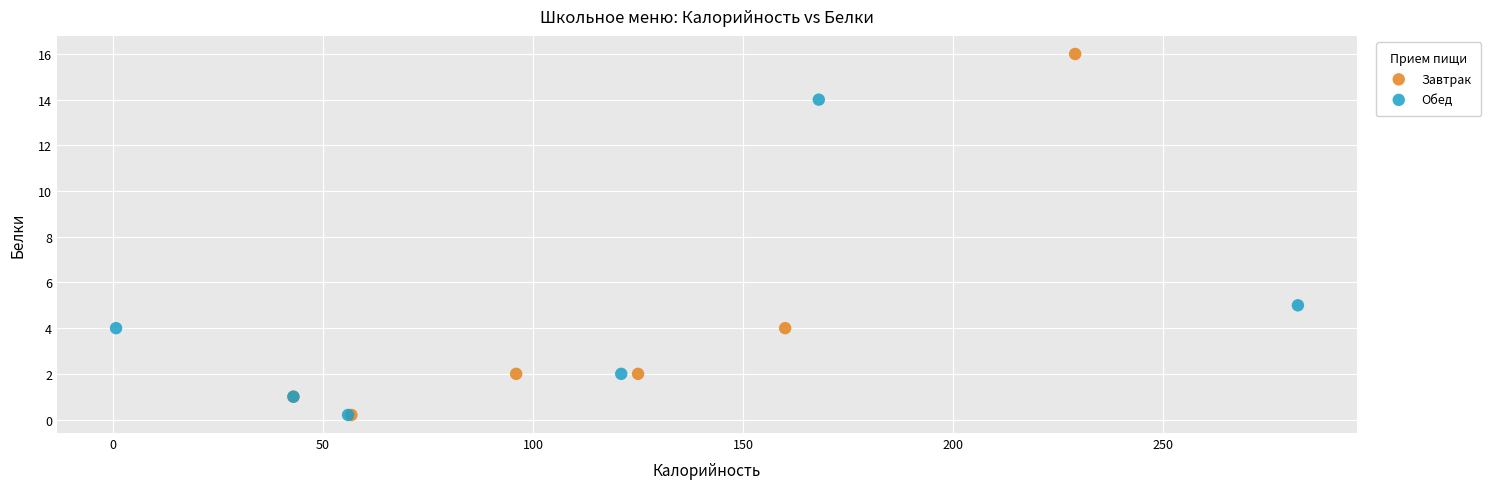

Which series contains the highest Y value?

Завтрак